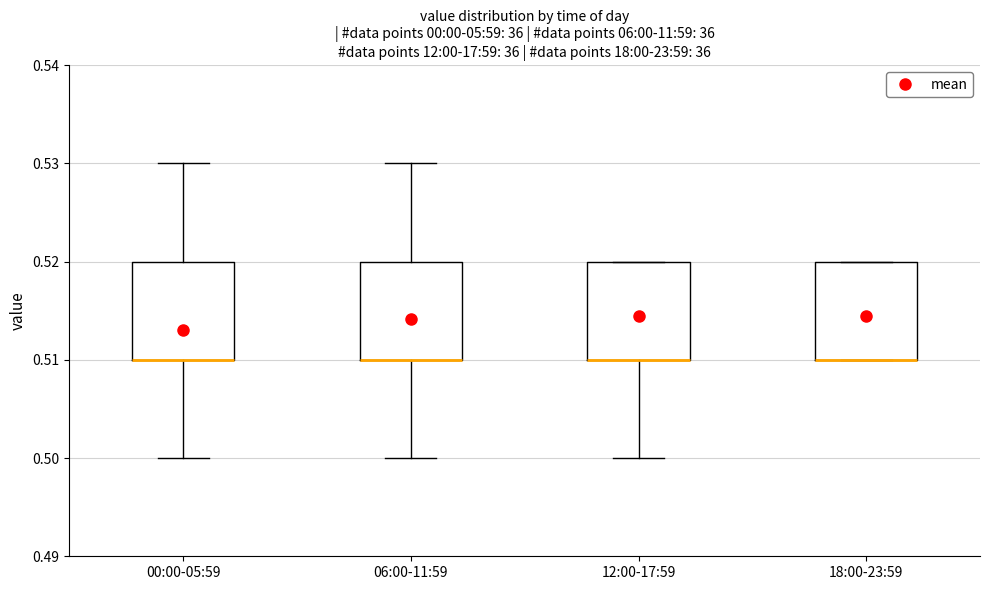

Reading left to right, transcribe this box plot: for each box, give where its median line is, the range the box spans, and where its two whiskers end, as read against the y-axis. The values are not printed on the chart, so give them approximately, as read against the axis.

00:00-05:59: median 0.51 (drawn on the box's lower edge), box 0.51 to 0.52, whiskers 0.50 to 0.53
06:00-11:59: median 0.51 (drawn on the box's lower edge), box 0.51 to 0.52, whiskers 0.50 to 0.53
12:00-17:59: median 0.51 (drawn on the box's lower edge), box 0.51 to 0.52, whiskers 0.50 to 0.52
18:00-23:59: median 0.51 (drawn on the box's lower edge), box 0.51 to 0.52, whiskers 0.51 to 0.52